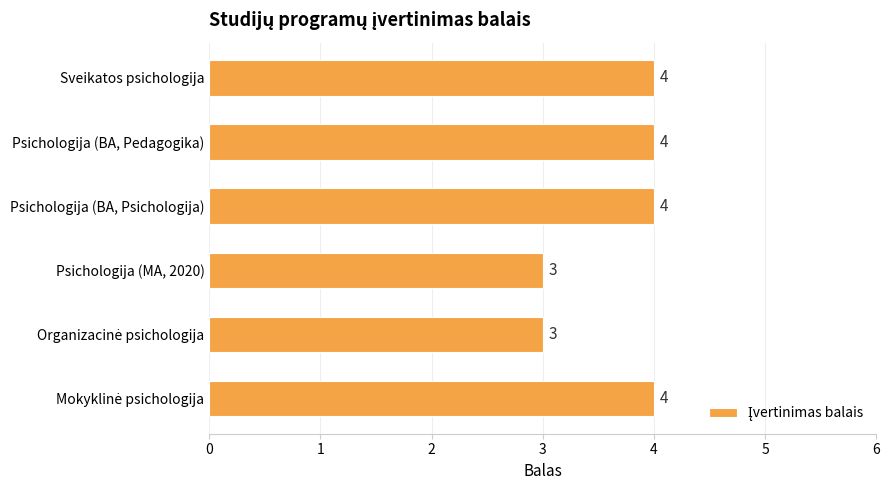

What is the smallest value displayed?

3